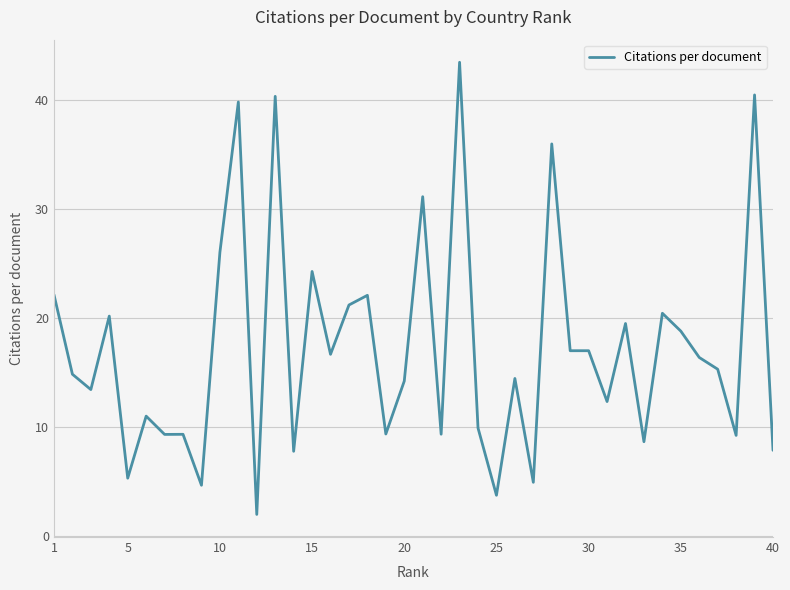

What is the greatest value displayed?

43.5